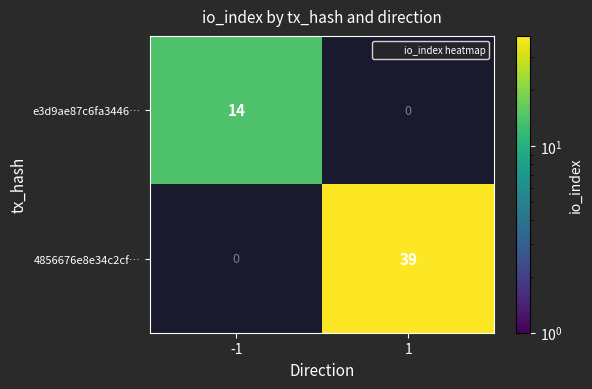

What is the sum of the 4856676e8e34c2cf… values at 1 and -1?

39